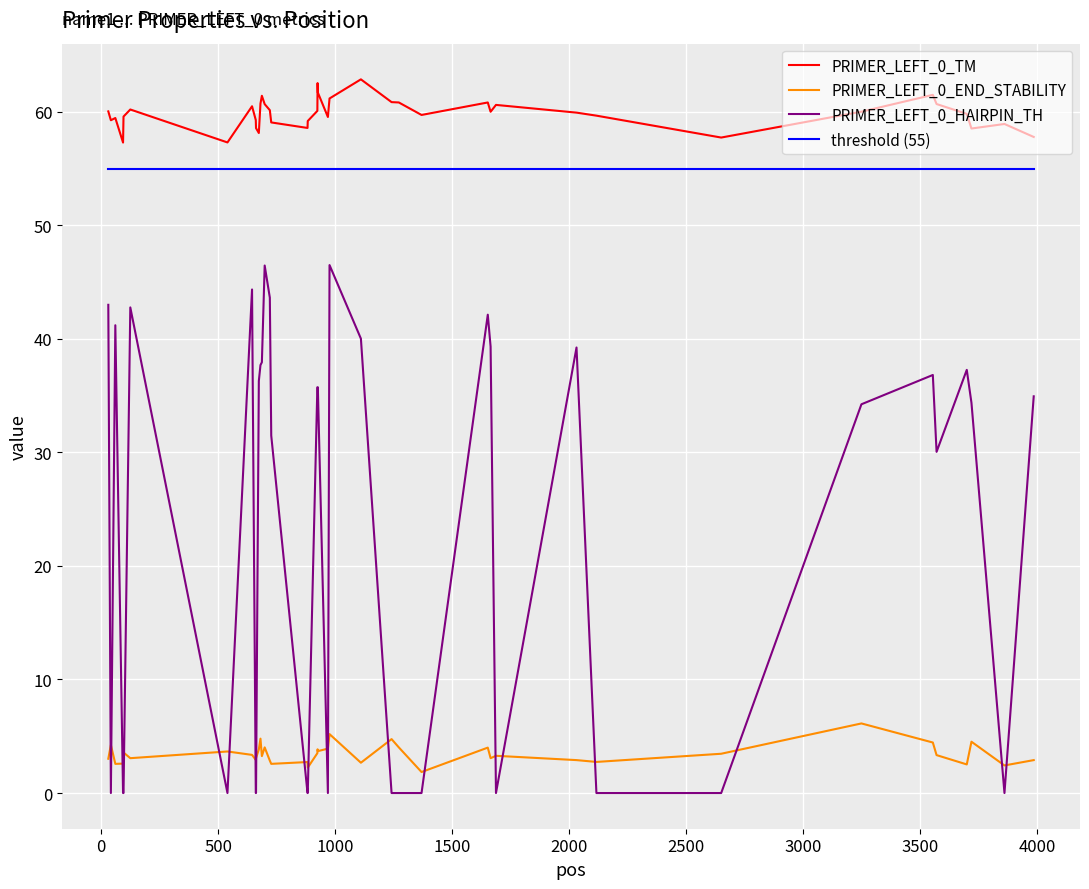

In PRIMER_LEFT_0_END_STABILITY, how many points are higher than both neighbors (excluding endpoints)?

13